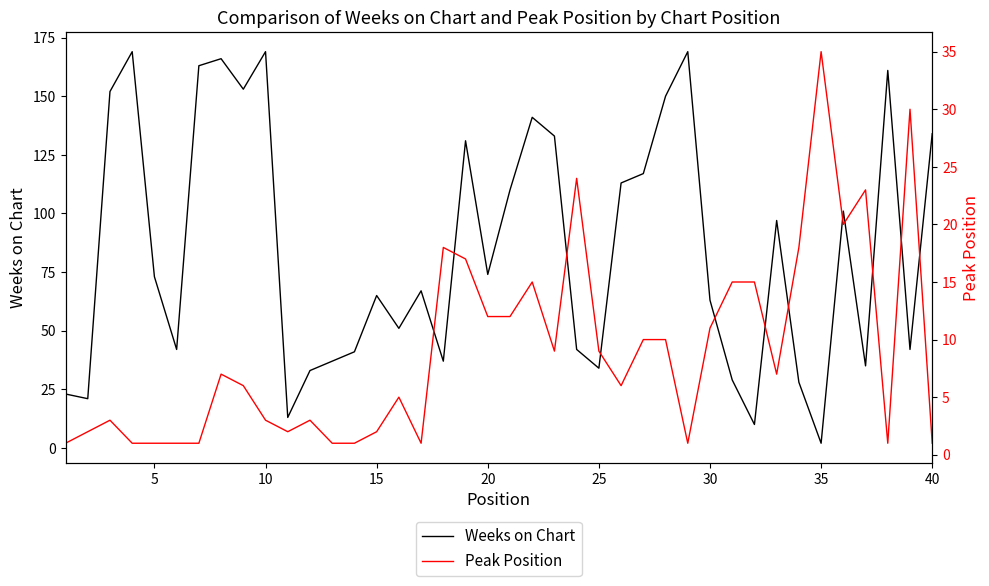

Reading left to right, transcribe all the data shown in this chart.

Weeks on Chart: 23	21	152	169	73	42	163	166	153	169	13	33	37	41	65	51	67	37	131	74	110	141	133	42	34	113	117	150	169	63	29	10	97	28	2	101	35	161	42	134
Peak Position: 1	2	3	1	1	1	1	7	6	3	2	3	1	1	2	5	1	18	17	12	12	15	9	24	9	6	10	10	1	11	15	15	7	18	35	20	23	1	30	1